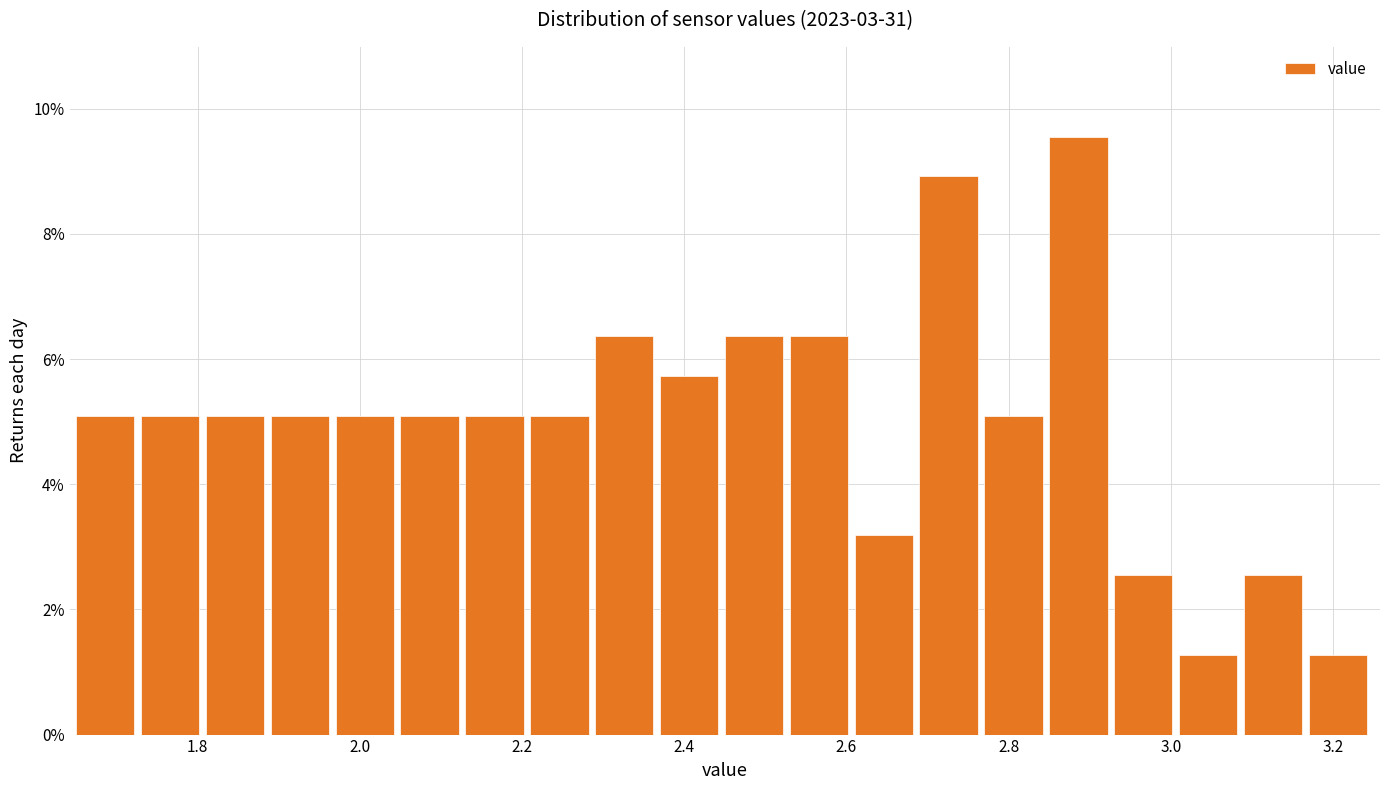

Reading left to right, transcribe this chart: for each bar, give the range it covers on the x-axis and its height. Neither the bar edges nor the heights are printed on the chart, so give them approximately, as read against the axes.

1.65 to 1.73: 5.0
1.73 to 1.81: 5.0
1.81 to 1.89: 5.0
1.89 to 1.97: 5.0
1.97 to 2.05: 5.0
2.05 to 2.13: 5.0
2.13 to 2.21: 5.0
2.21 to 2.29: 5.0
2.29 to 2.37: 6.4
2.37 to 2.45: 5.8
2.45 to 2.53: 6.4
2.53 to 2.61: 6.4
2.61 to 2.69: 3.2
2.69 to 2.77: 9.0
2.77 to 2.85: 5.0
2.85 to 2.93: 9.6
2.93 to 3.01: 2.6
3.01 to 3.09: 1.2
3.09 to 3.17: 2.6
3.17 to 3.25: 1.2